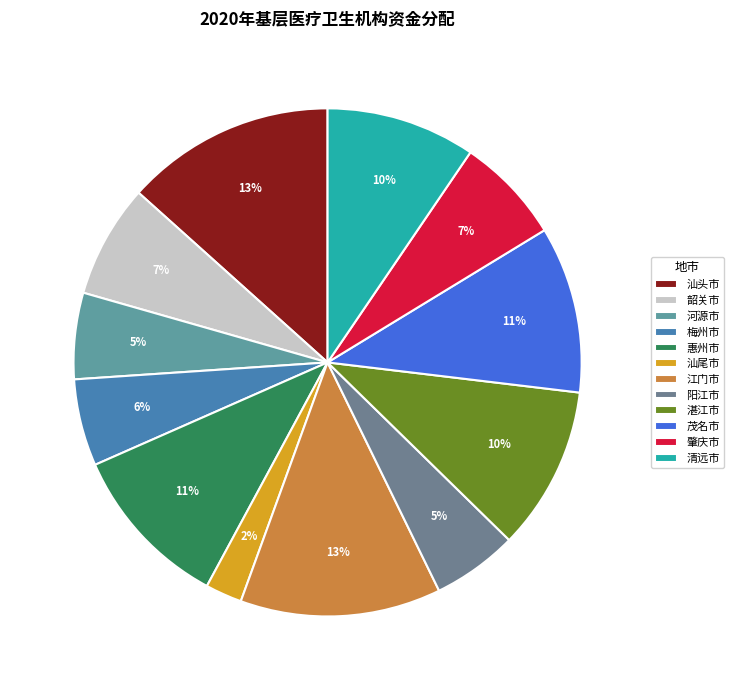

True or false: 汕头市 accounts for 23% of the total.

False